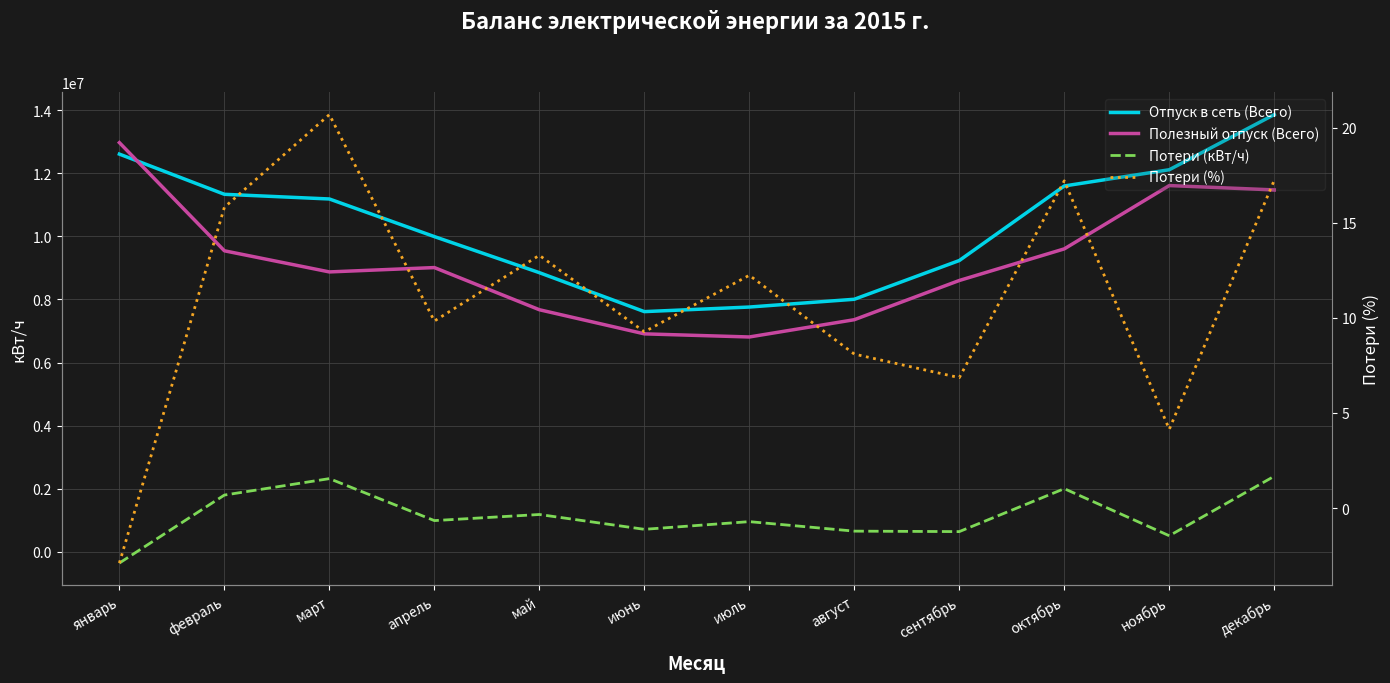

In Потери (кВт/ч), how many points are higher than both neighbors (excluding endpoints)?

4